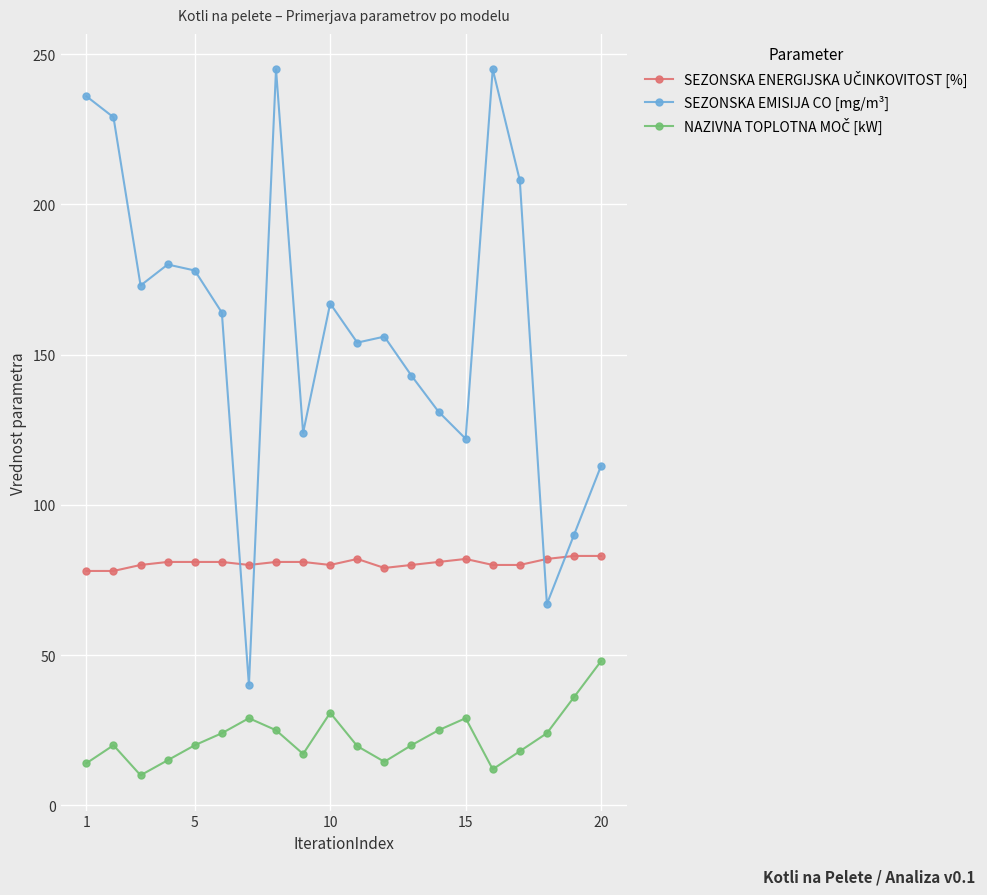

At how many categories does at least one series exceed 140?

13